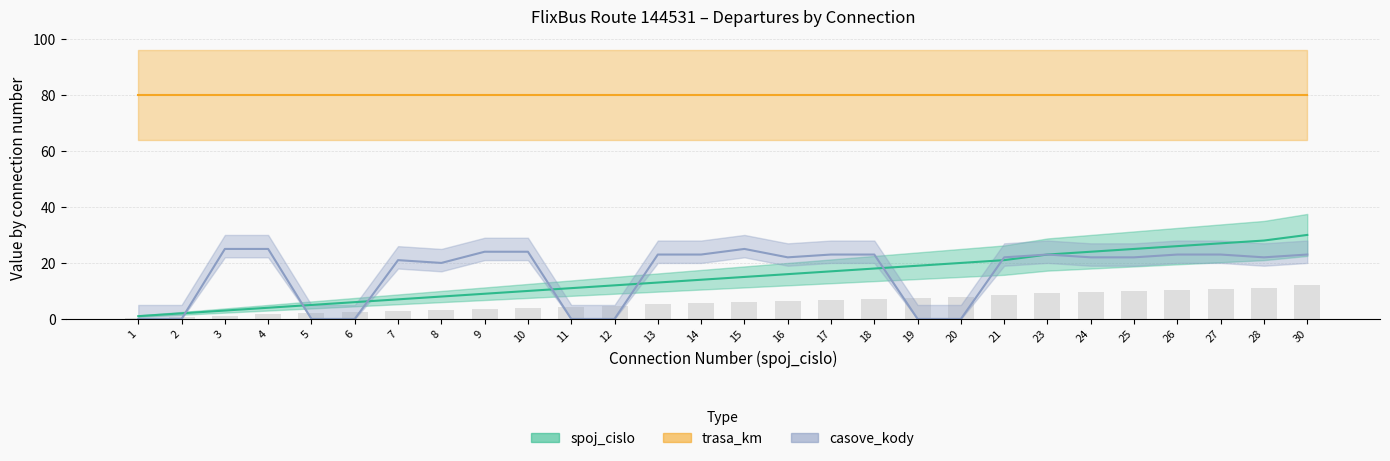

What is the difference between the maximum and minimum values in the casove_kody series?

25